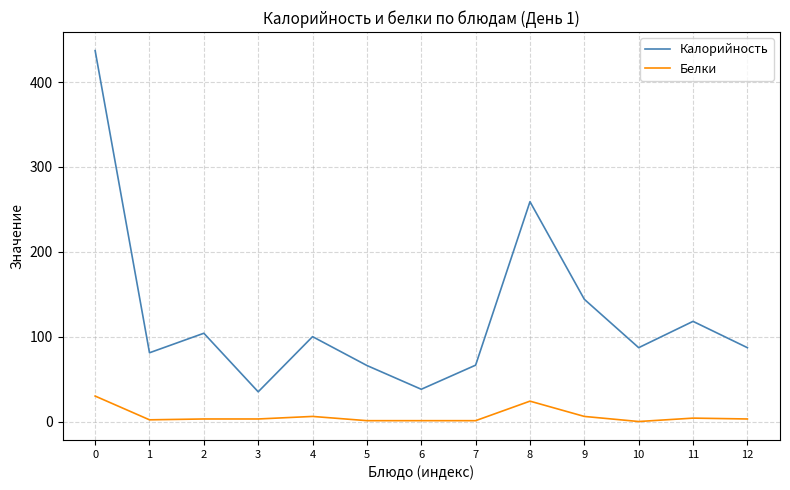

Between 4 and 5, which series saw the biggest shift?

Калорийность